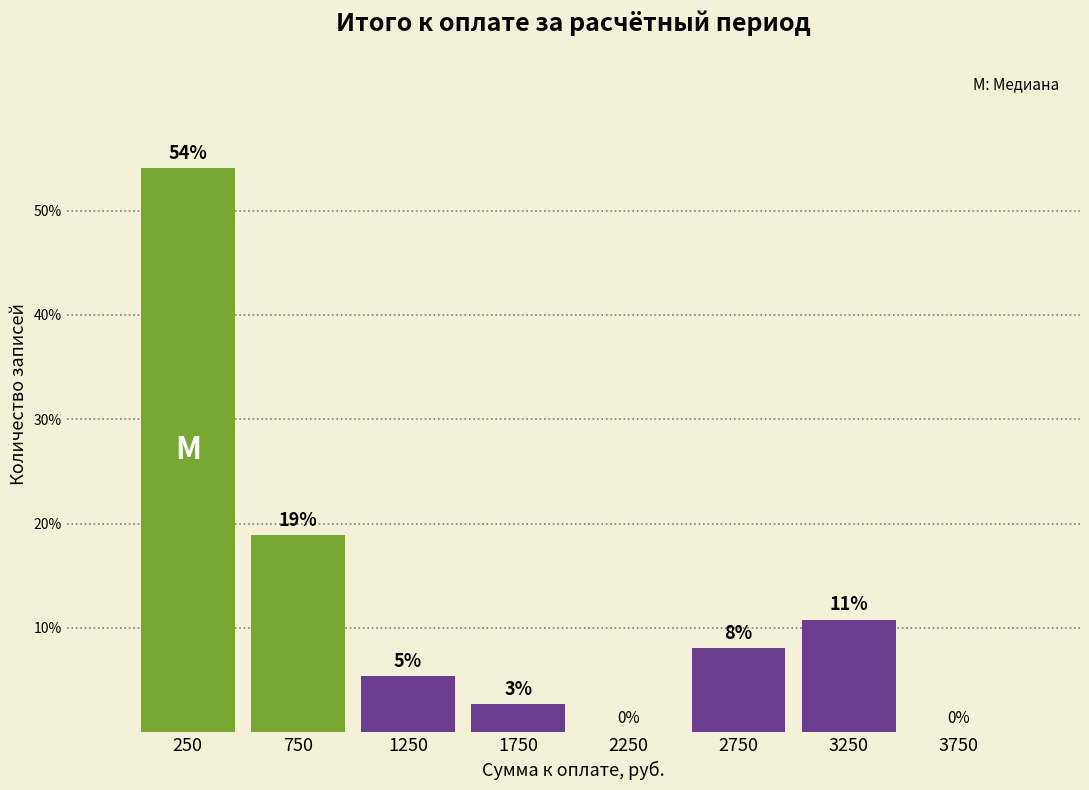

Over which range of the x-axis is the bar tallest?

0 to 500